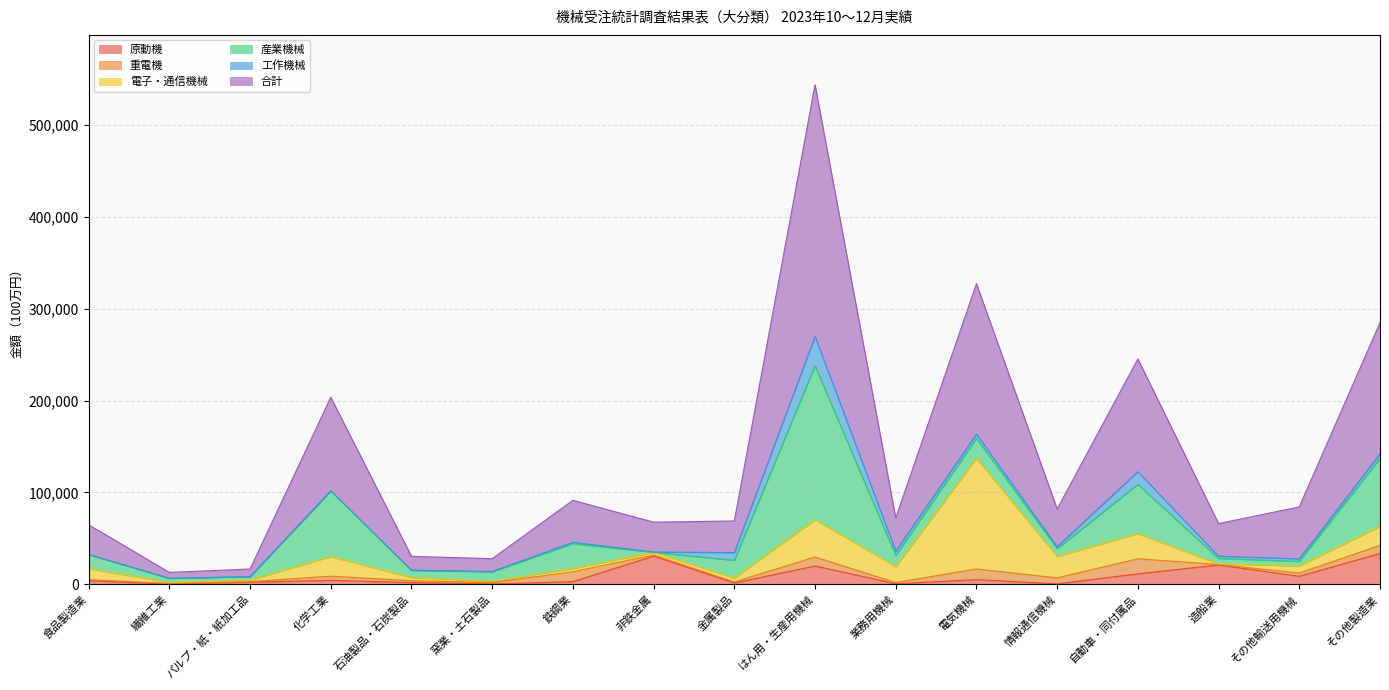

Does the chart display data point markers on the line(s)?

No